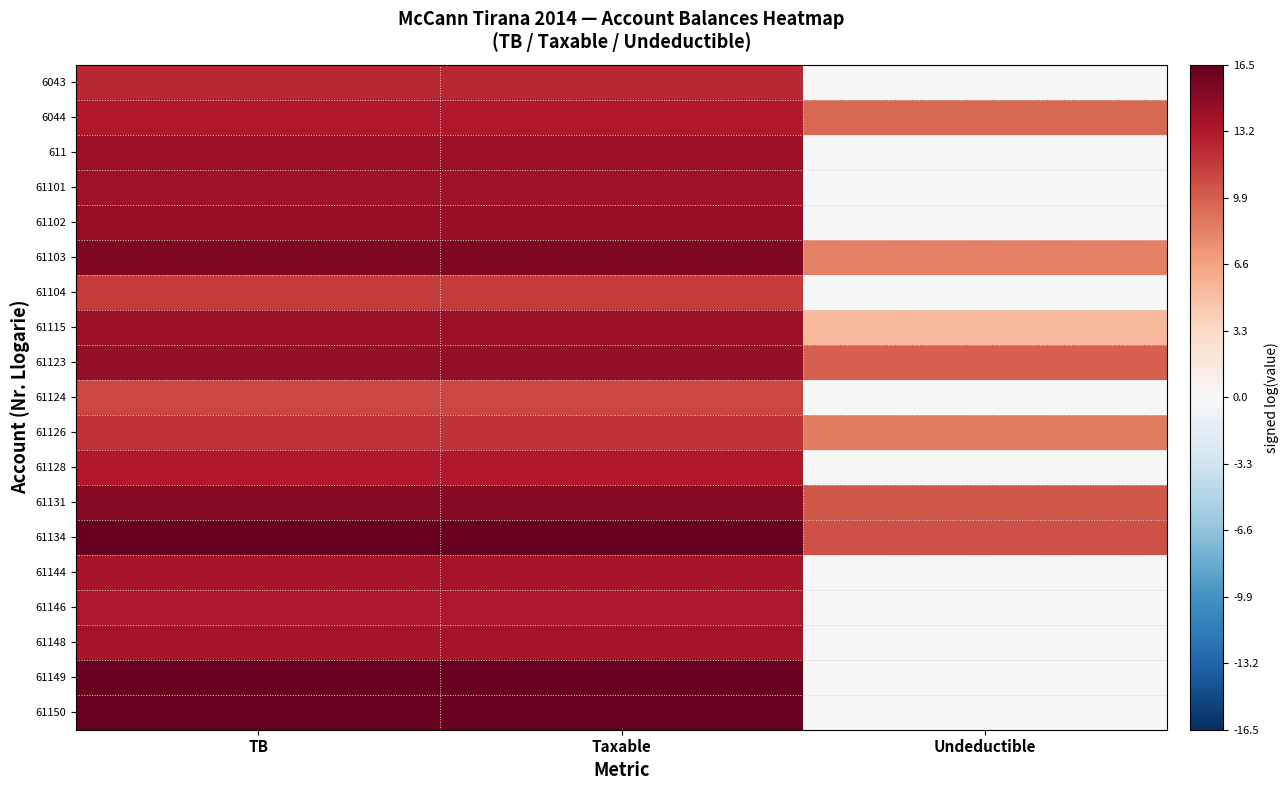

Which has a higher value, TB or Undeductible?

TB